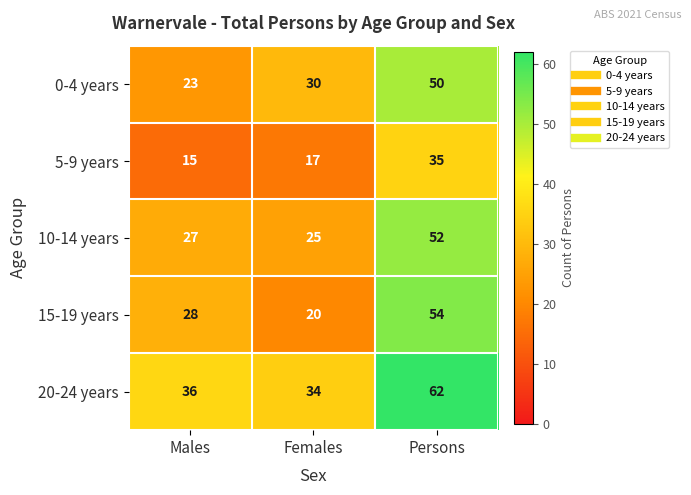

What is the average value of the 5-9 years series?

22